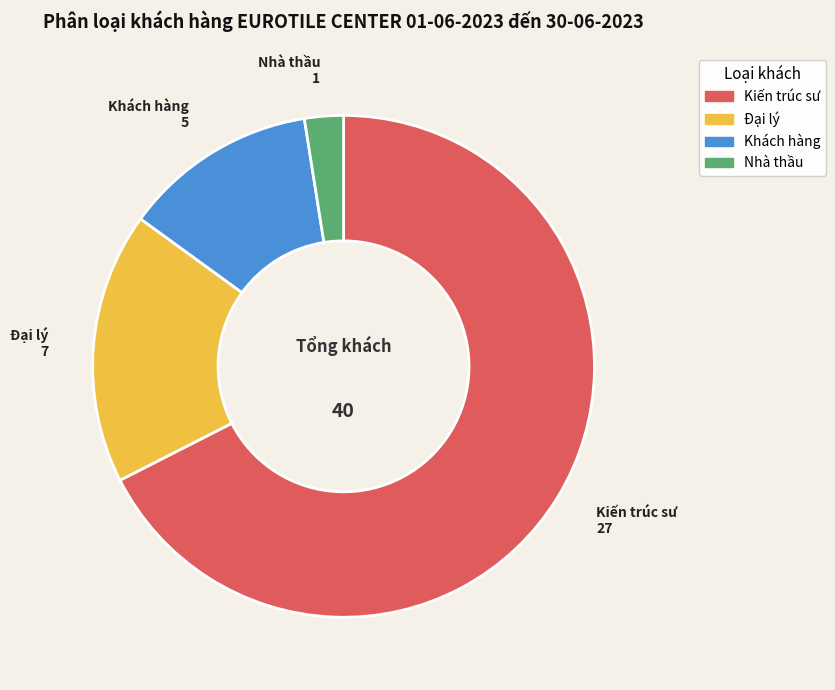

Which category accounts for the majority?

Kiến trúc sư